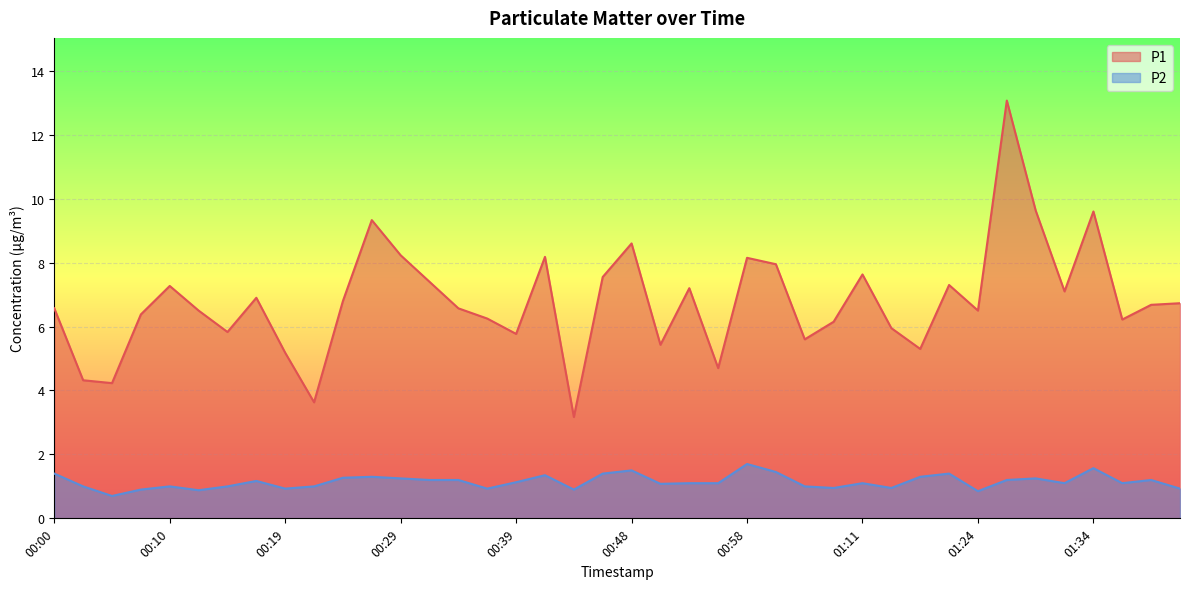

Where is P1 nearest to the value 8?

01:01